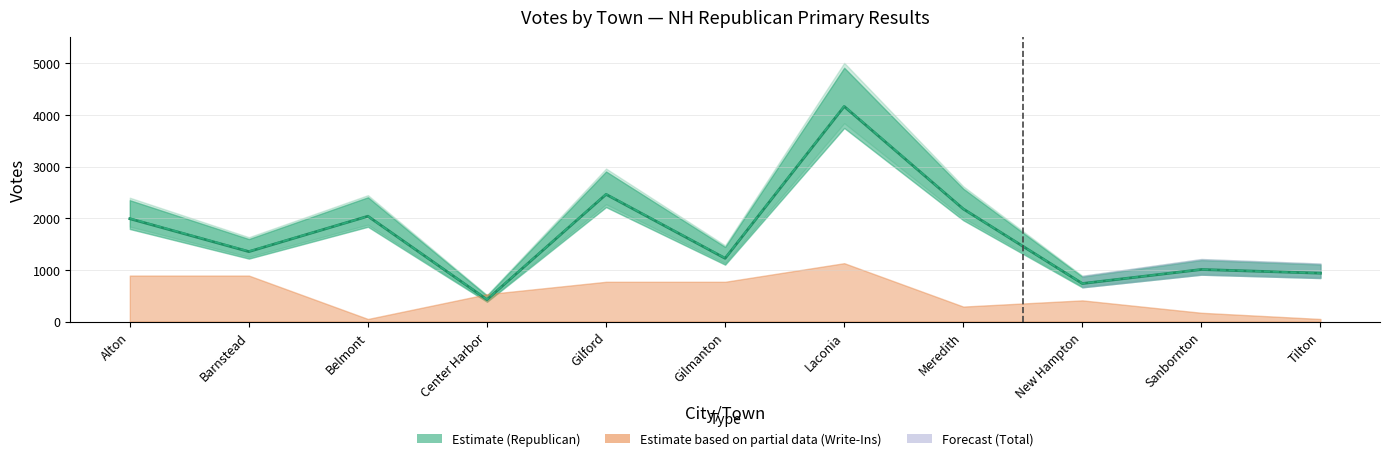

What is the difference between the maximum and minimum values in the Republican Votes series?

3739